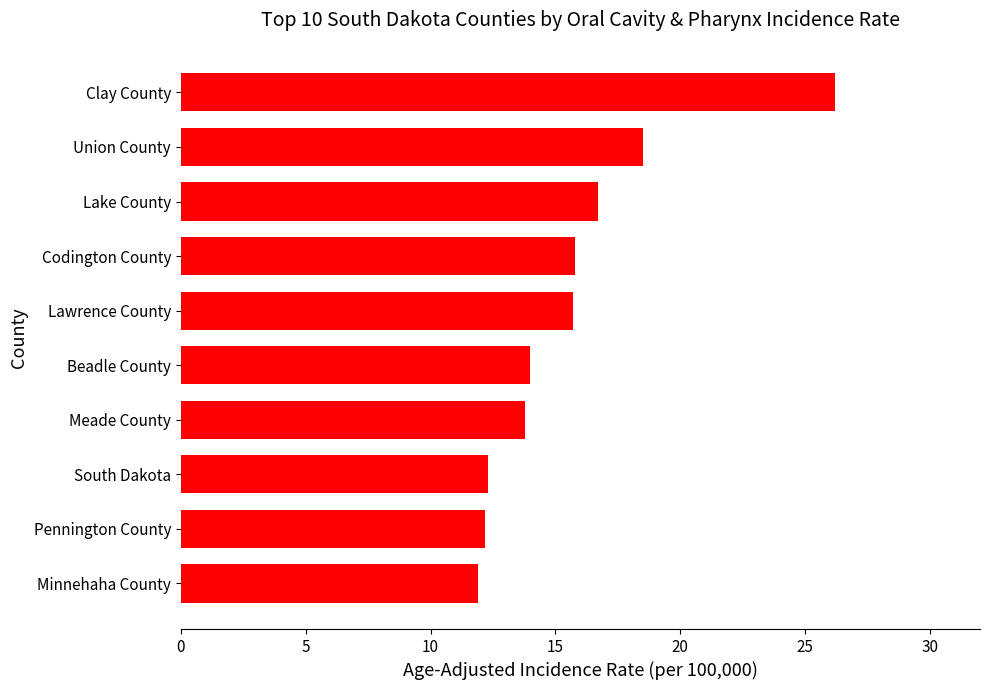

What is the average value?

15.7